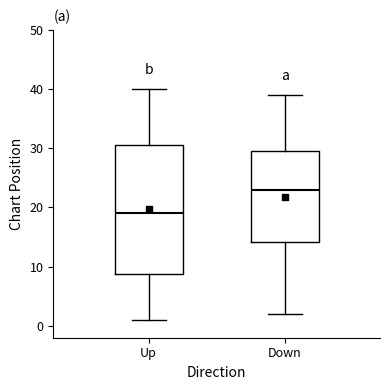

Which box's median line is the lowest?

Up